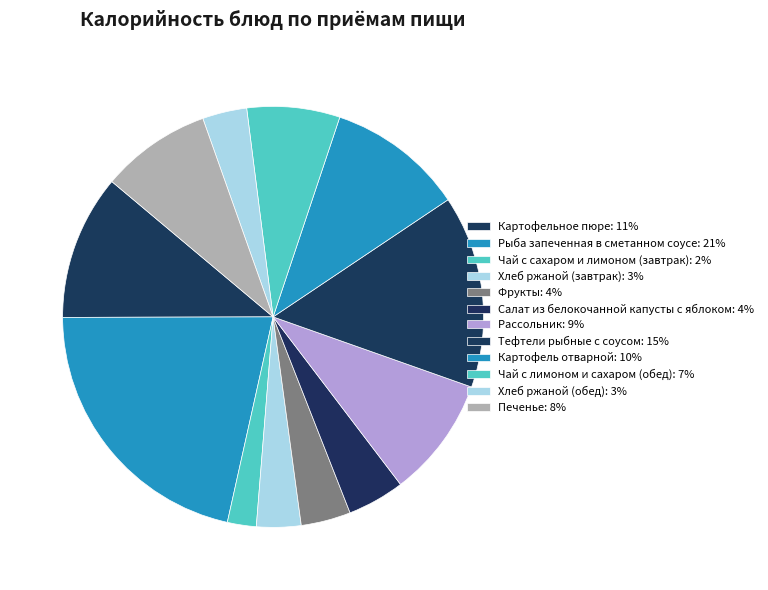

To the nearest percent, what is the difference between the largest and smallest slice percentages?

19%